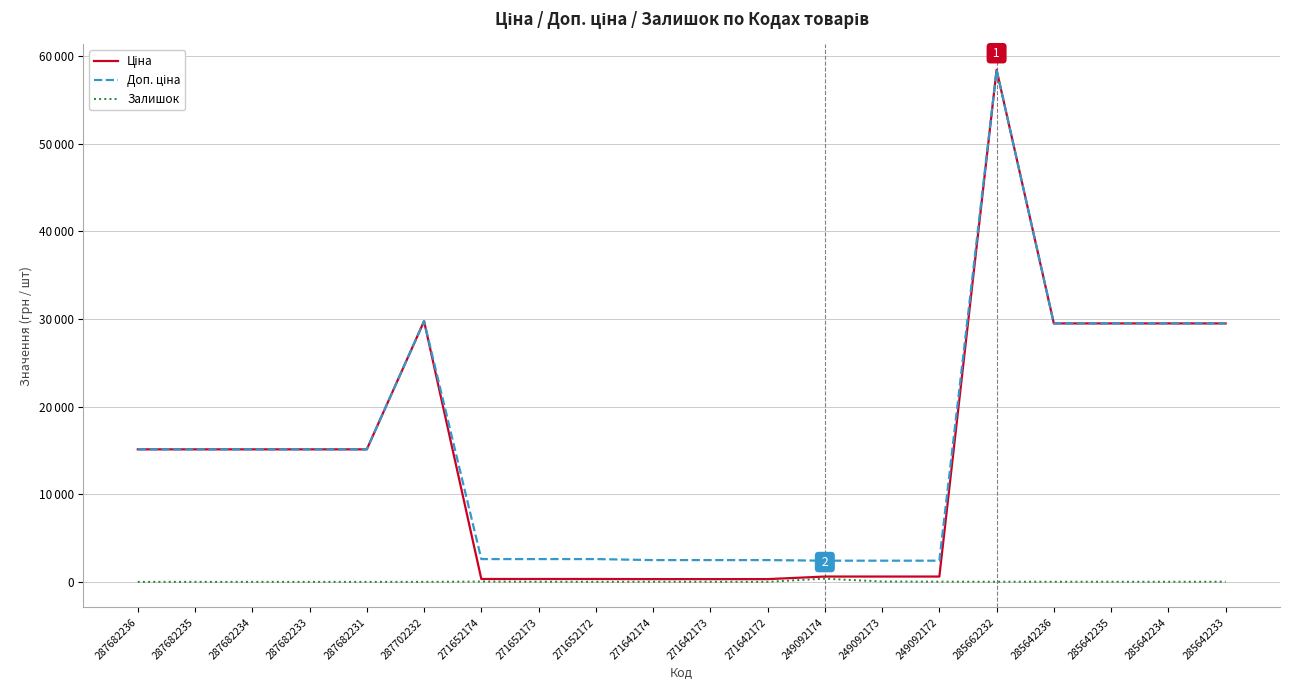

Is it true that Ціна equals 58426.5 at 285662232?

True